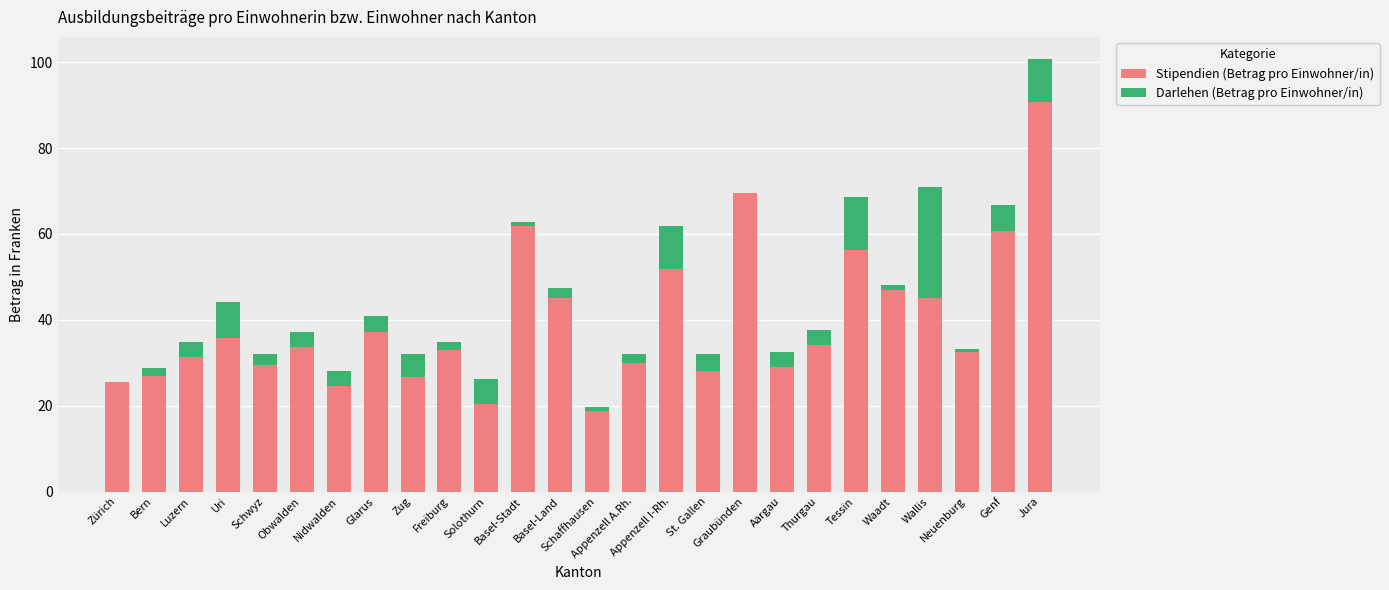

What is the highest value of the Stipendien (Betrag pro Einwohner/in) series?

90.6